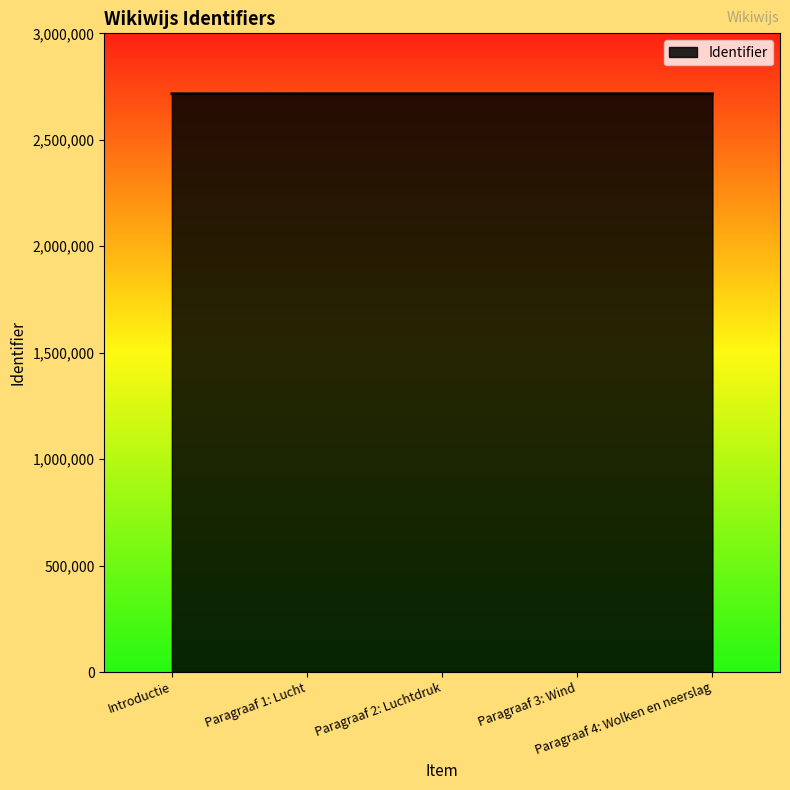

True or false: there are more than 2 points higher than both neighbors.

False